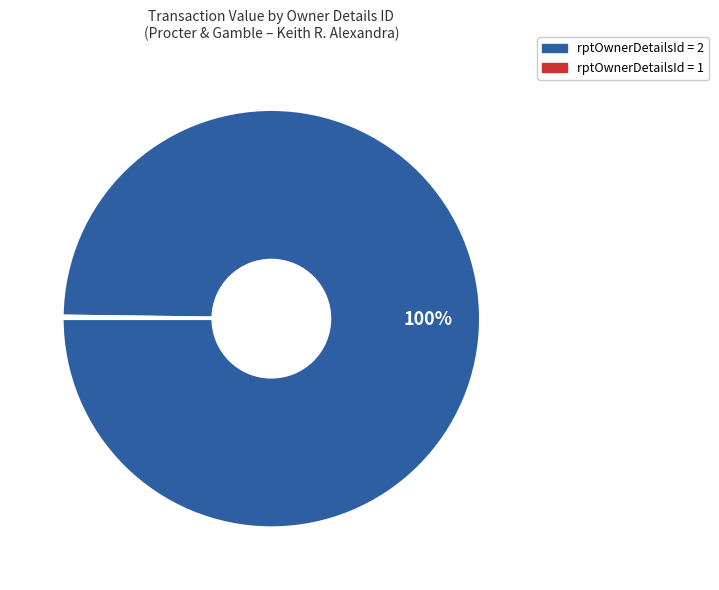

Is there a majority slice in this chart?

Yes